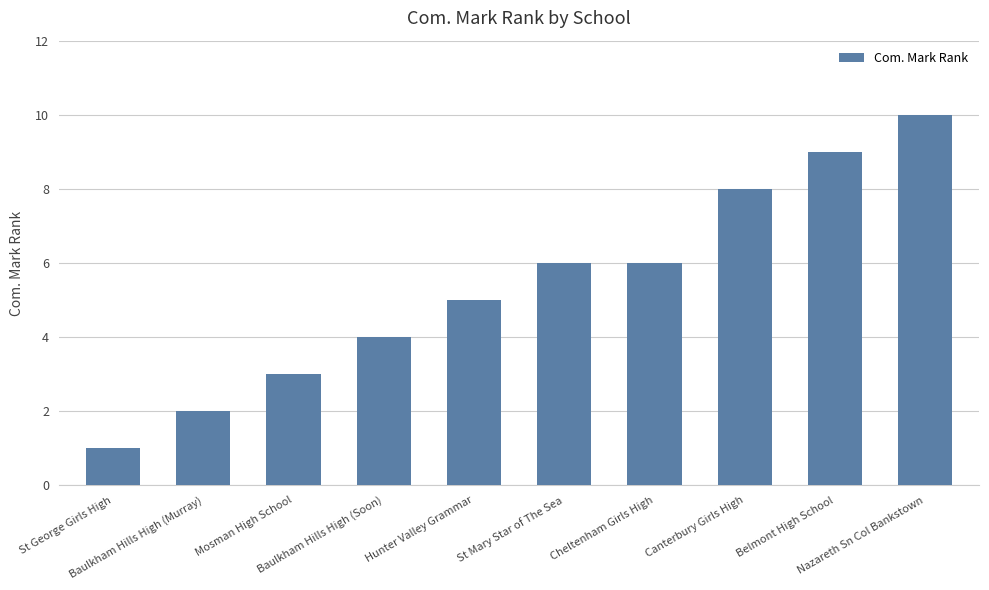

What is the average value?

5